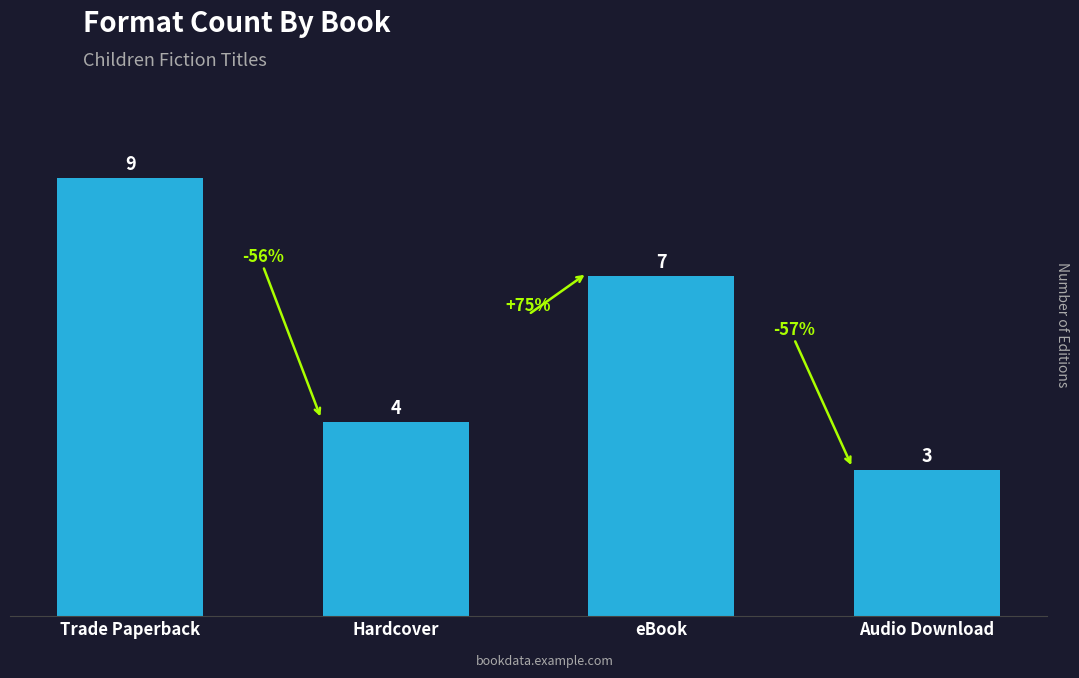

At which category does the chart reach its peak across all series?

Trade Paperback